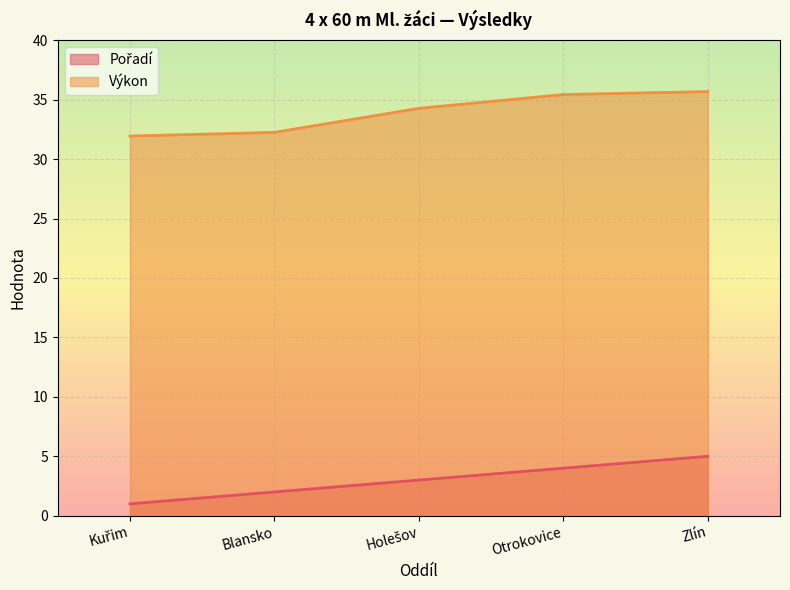

What is the label of the 5th point from the right?

Kuřim